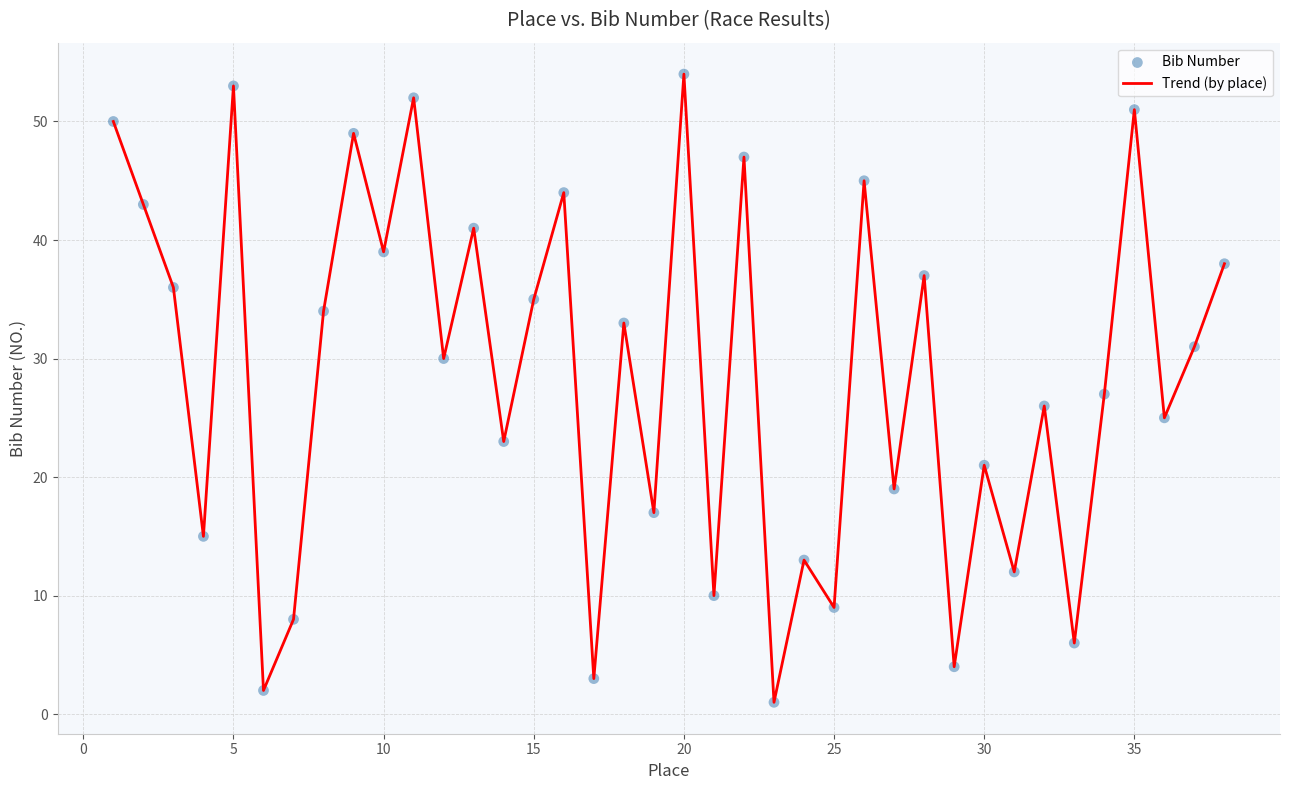

What is the greatest value displayed?

54